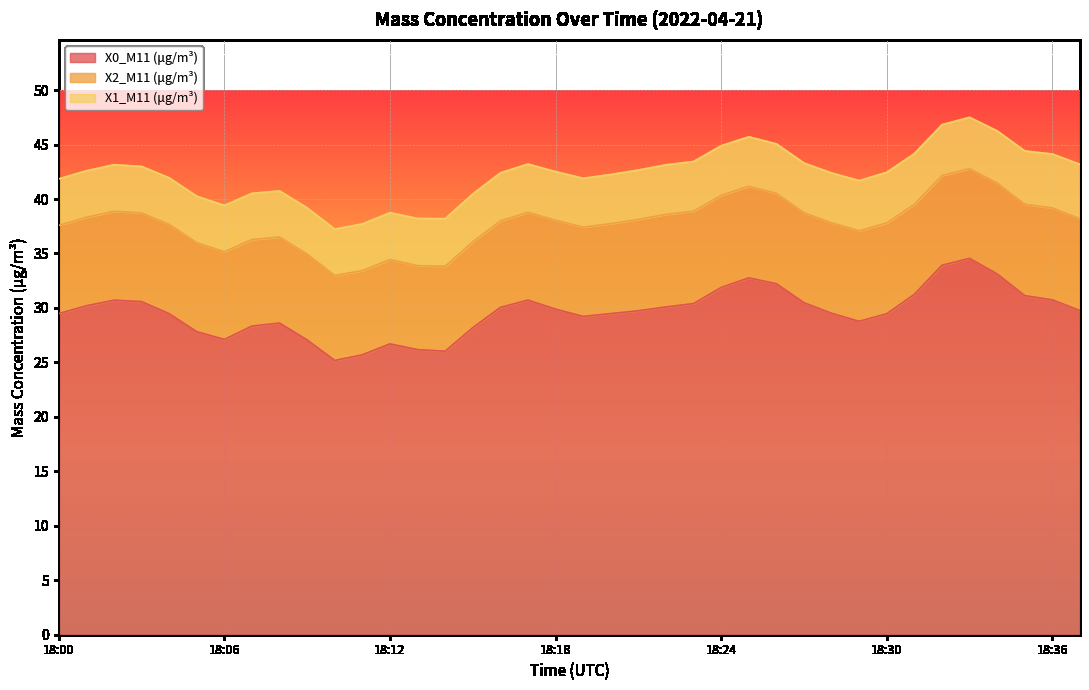

True or false: X0_M11 (μg/m³) and X1_M11 (μg/m³) cross at least once.

False